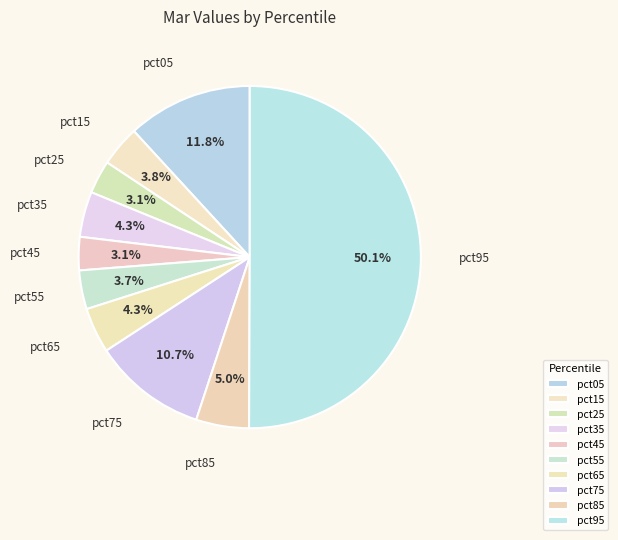

To the nearest percent, what portion does pct65 represent?

4%